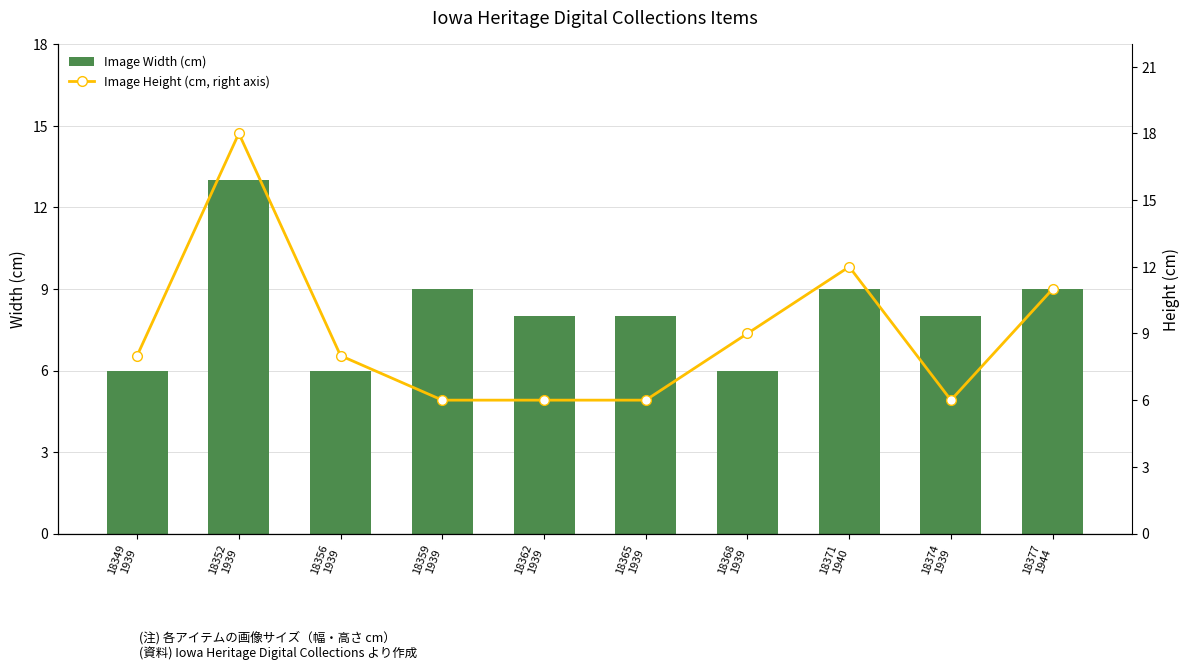

True or false: Image Width (cm) has a value of 6 at 18368
1939.

True